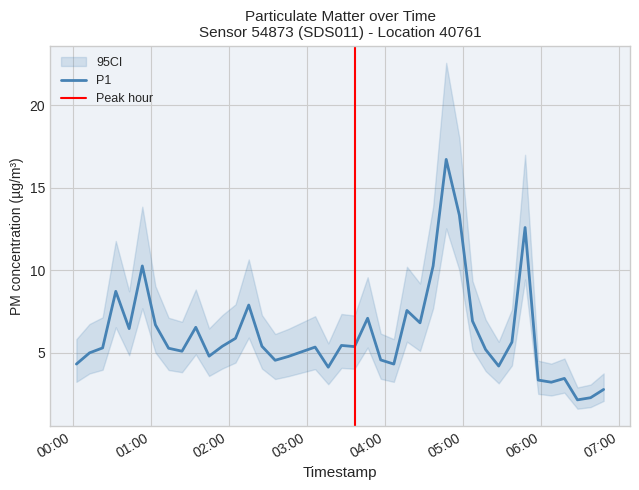

What is the maximum value for P1?

16.7